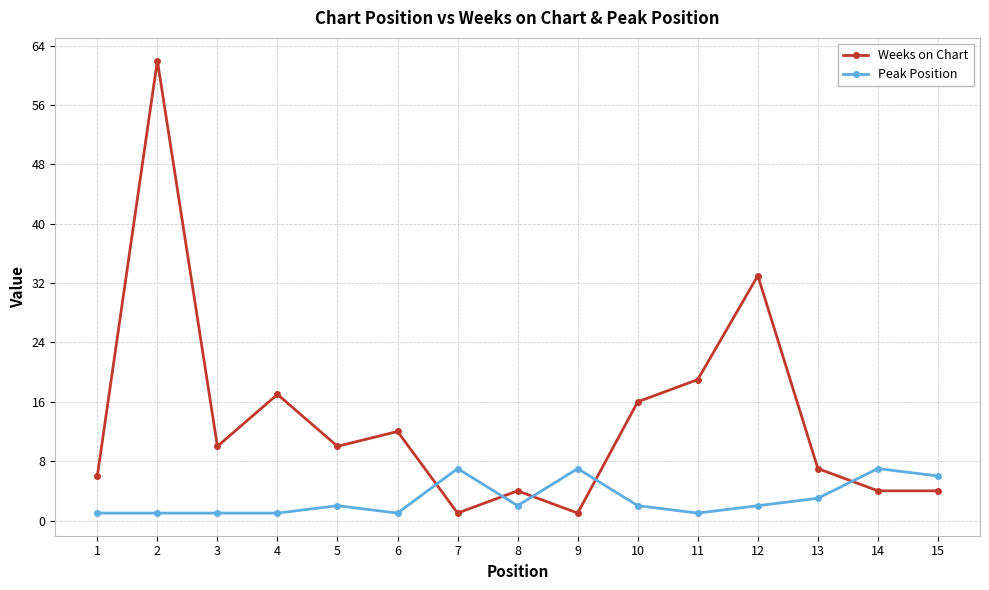

True or false: Peak Position and Weeks on Chart cross at least once.

True